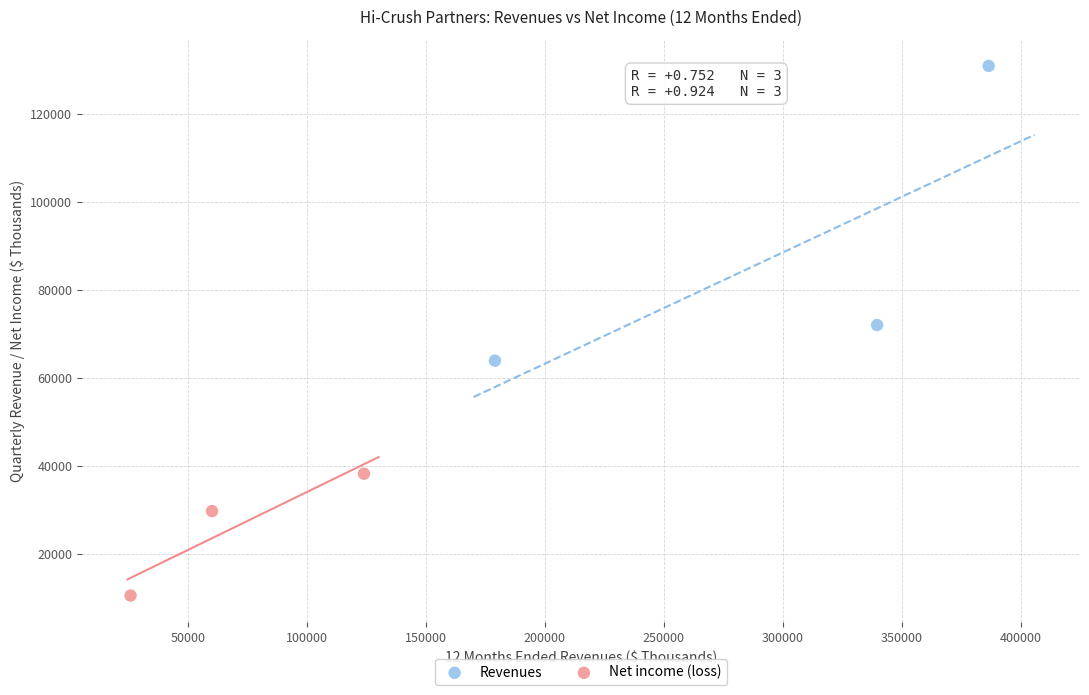

Which series reaches the minimum Y coordinate?

Net income (loss)